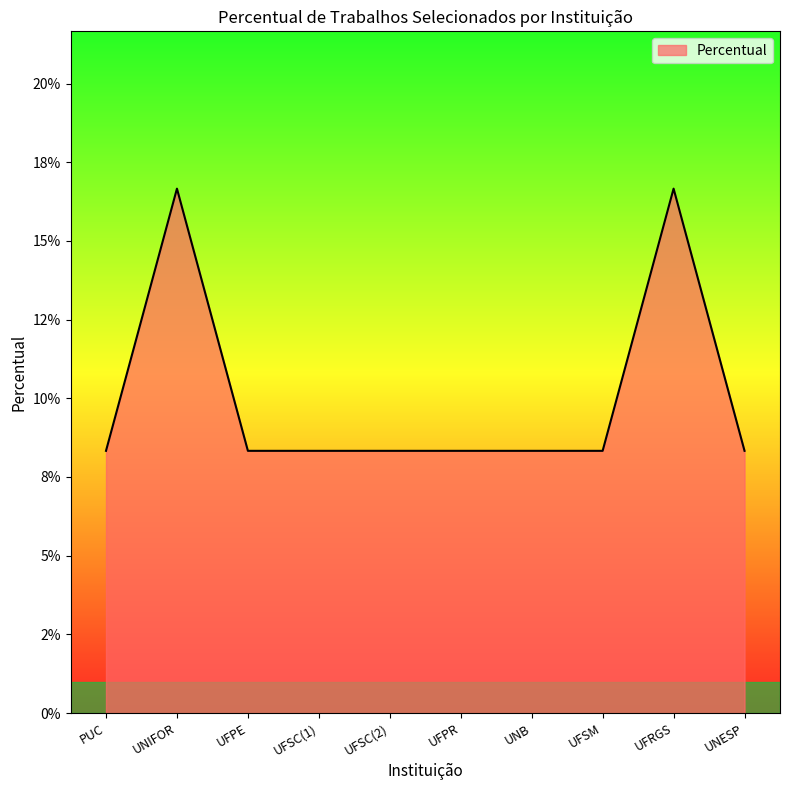

What is the sum of all values?

1.0